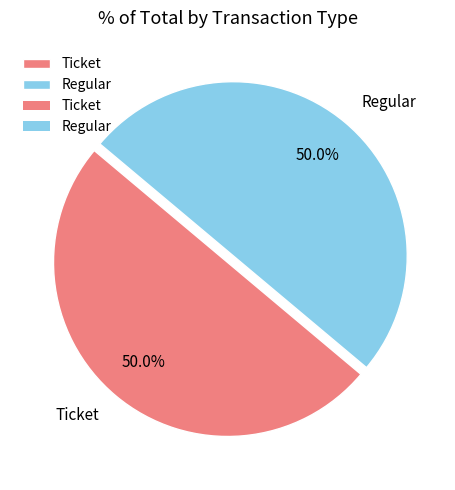

What portion of the pie excludes Regular?

50.0%